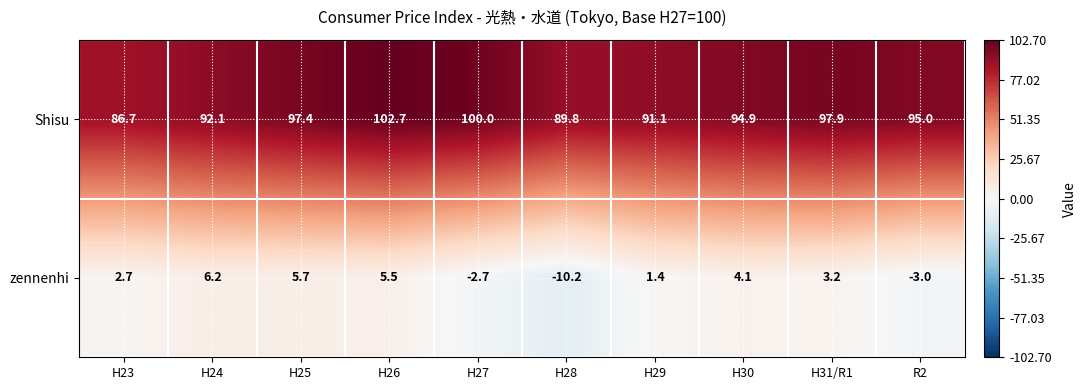

What is the sum of the zennenhi values at H31/R1 and H26?

8.7